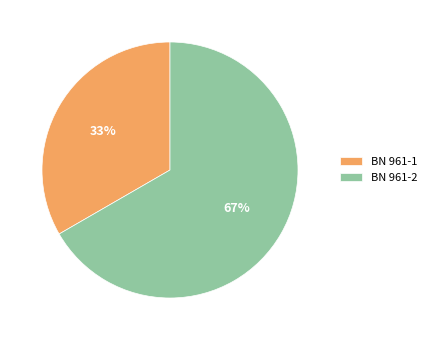

Do BN 961-1 and BN 961-2 together represent more than half of the pie?

Yes